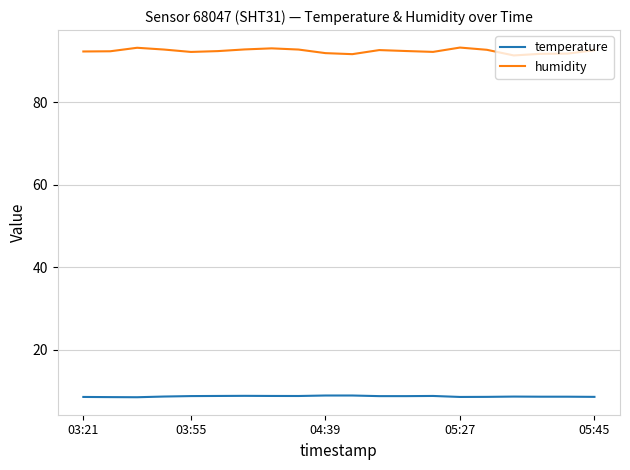

Which series has the largest range (max minus min)?

humidity